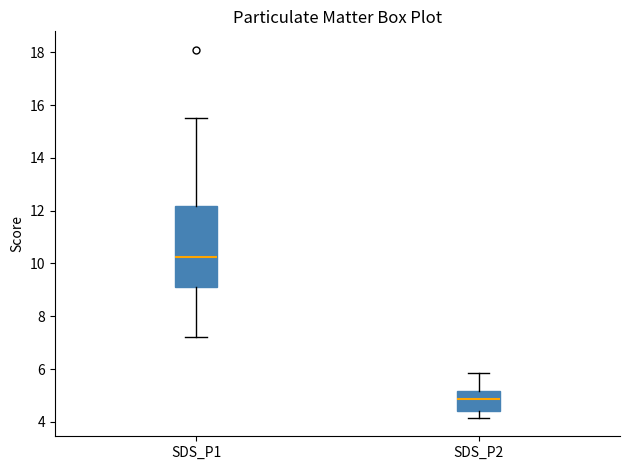

Reading left to right, read every box against the y-axis: the position of its median line, the range the box covers, and the ends of its whiskers. The values are not printed on the chart, so give them approximately, as read against the axis.

SDS_P1: median 10.2, box 9.2 to 12.2, whiskers 7.2 to 15.6
SDS_P2: median 4.8, box 4.4 to 5.2, whiskers 4.2 to 5.8